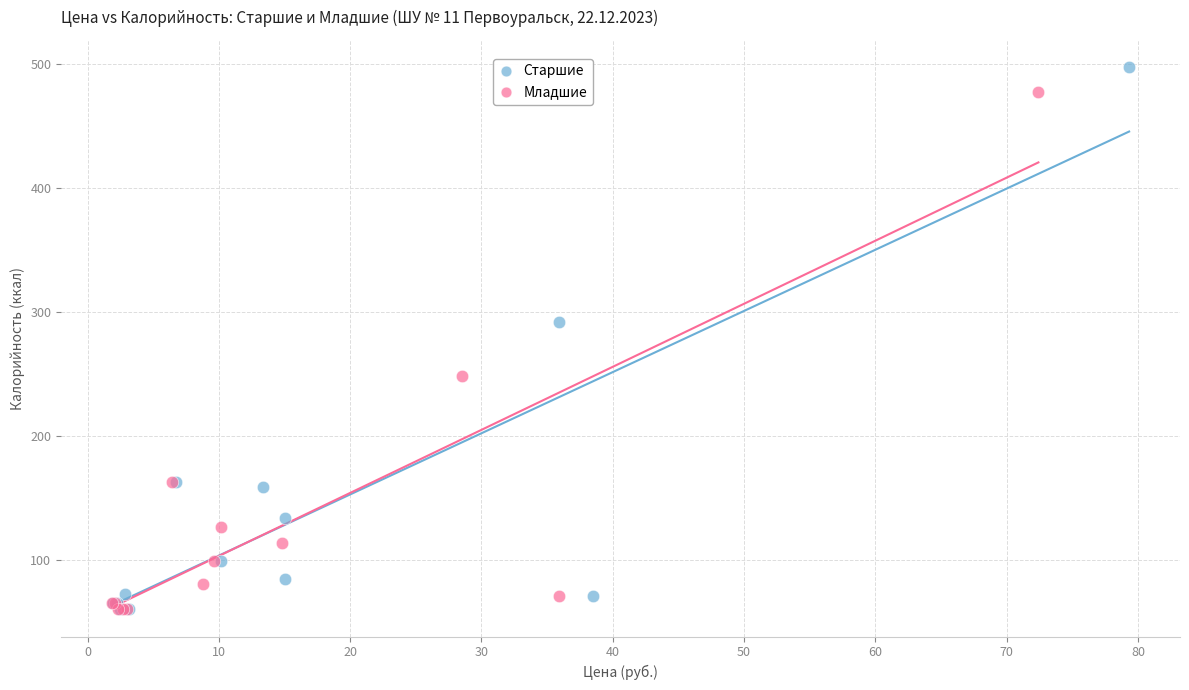

What are all the series names shown in the legend?

Старшие, Младшие